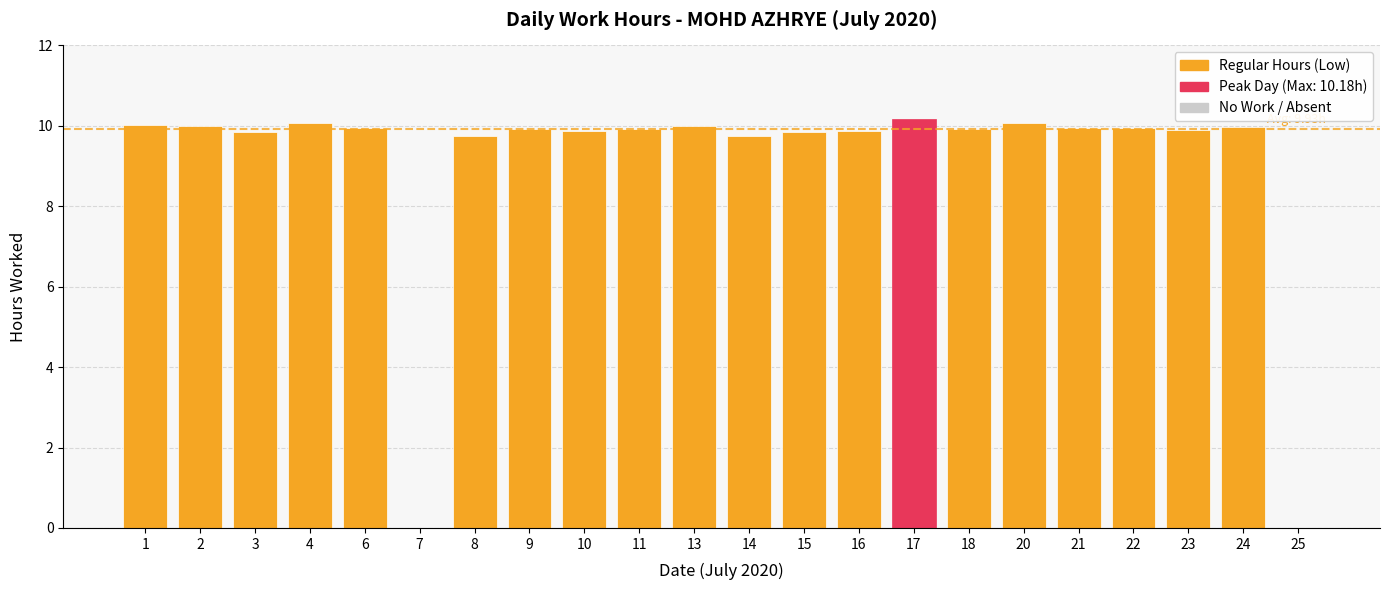

What is the change in value from 1 to 4?

+0.1